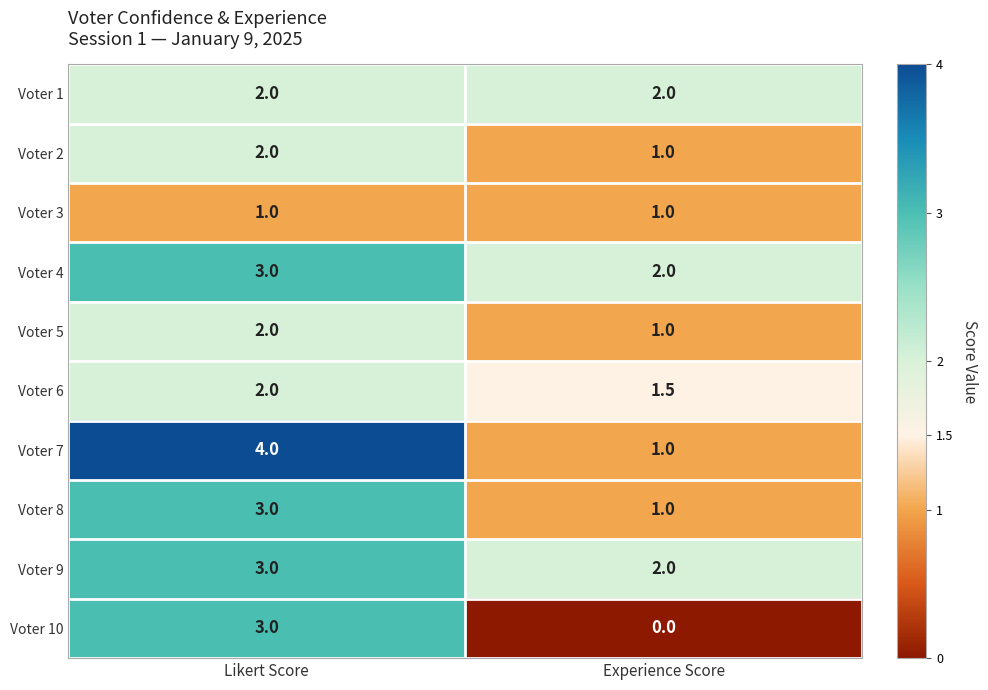

Where is Voter 4 nearest to the value 2?

Experience Score